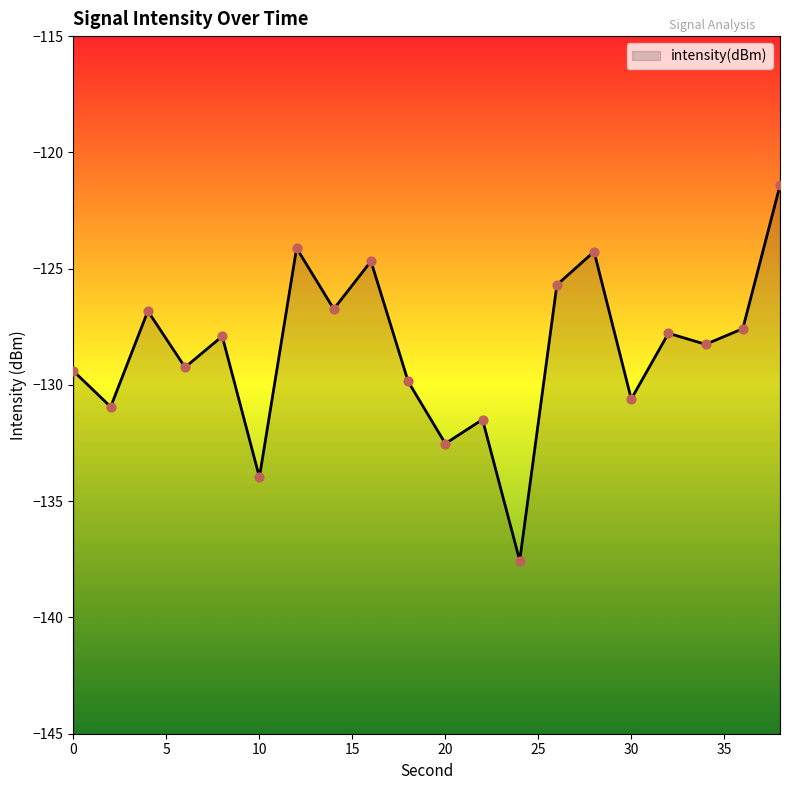

Between 28 and 26, which is larger?

28